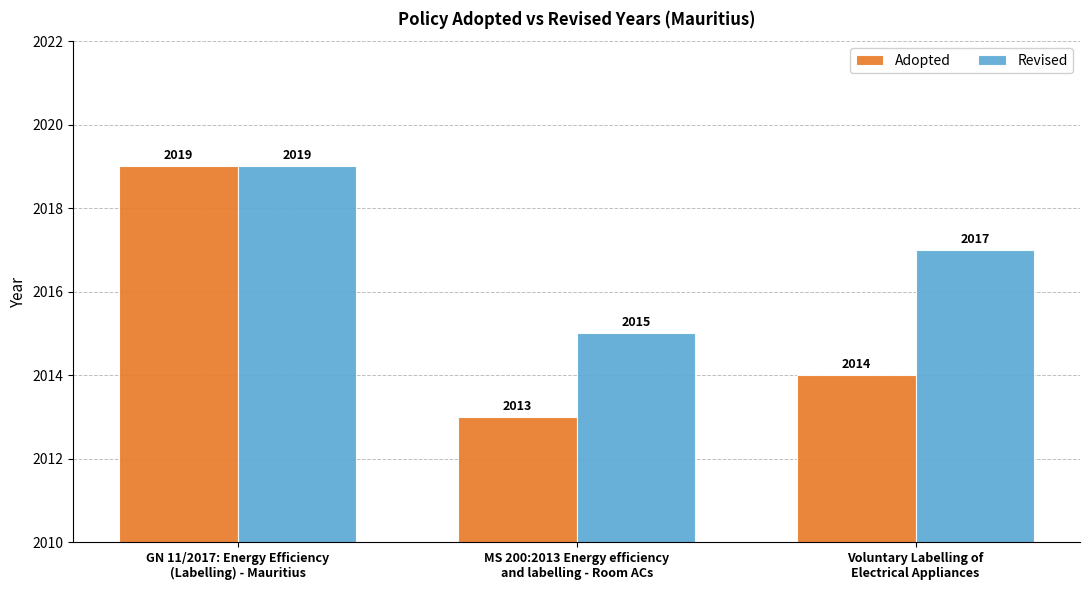

Which series has the largest total across all categories?

Revised